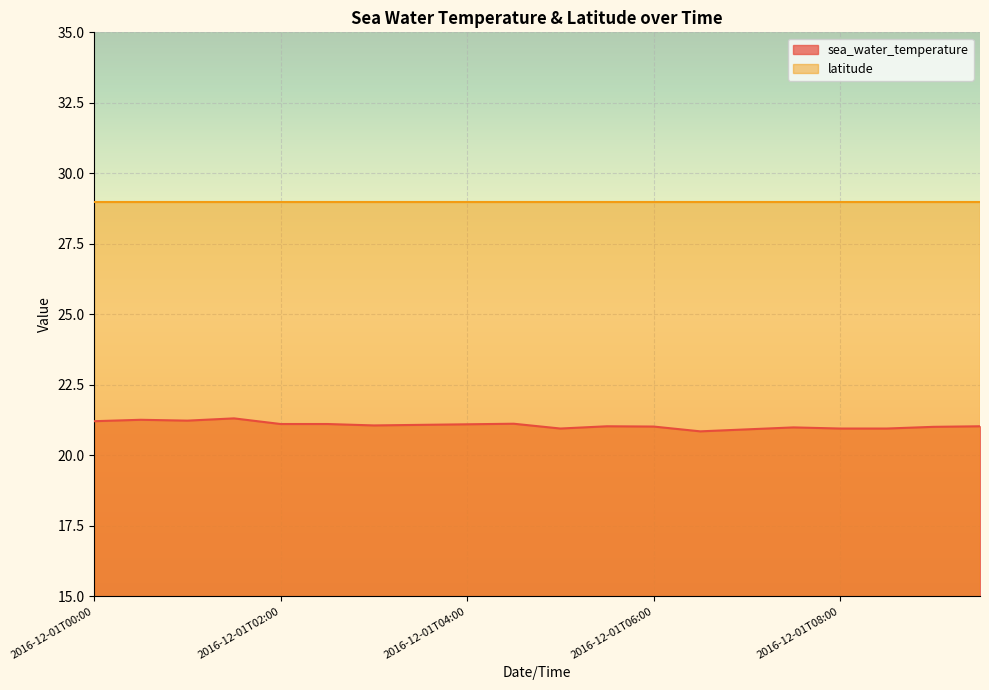

What is the label of the 15th point from the right?

2016-12-01T02:30